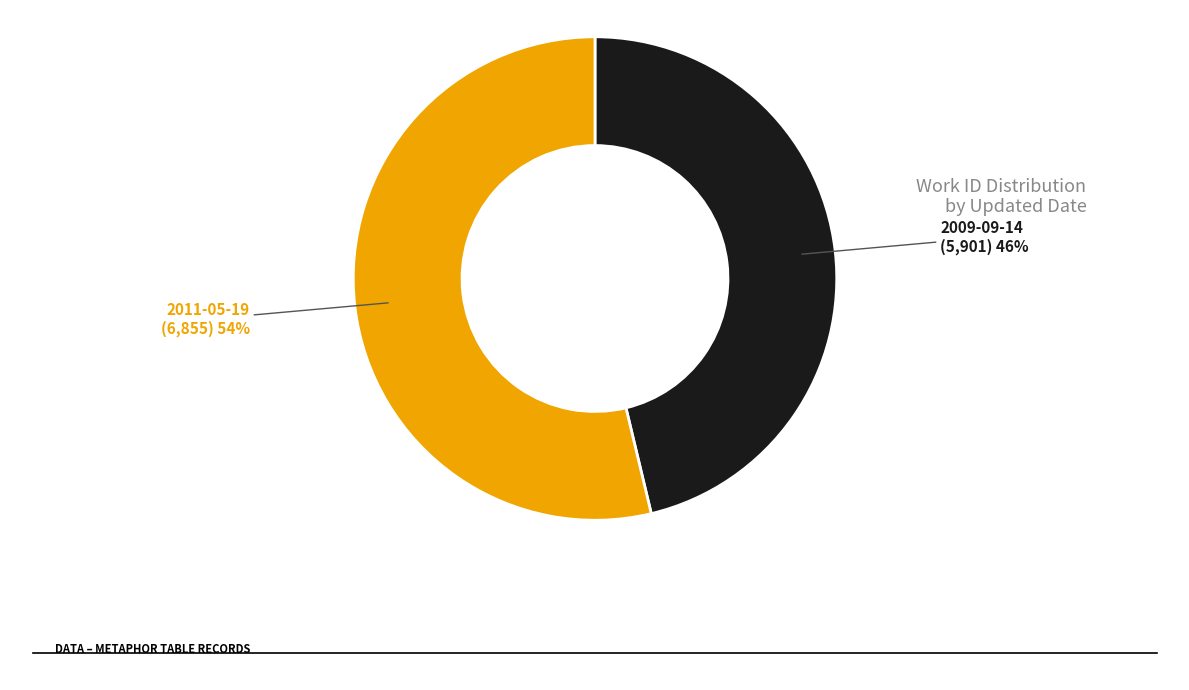

To the nearest percent, what is the combined percentage of 2011-05-19 and 2009-09-14?

100%